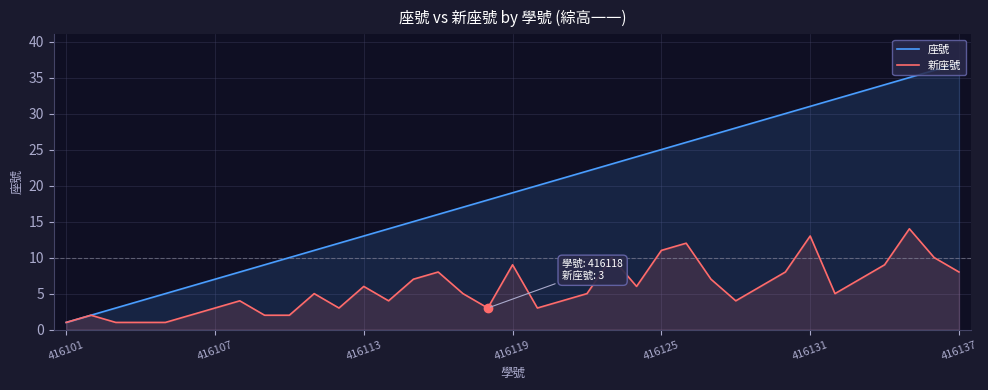

What is the total value across all series at 20?

25